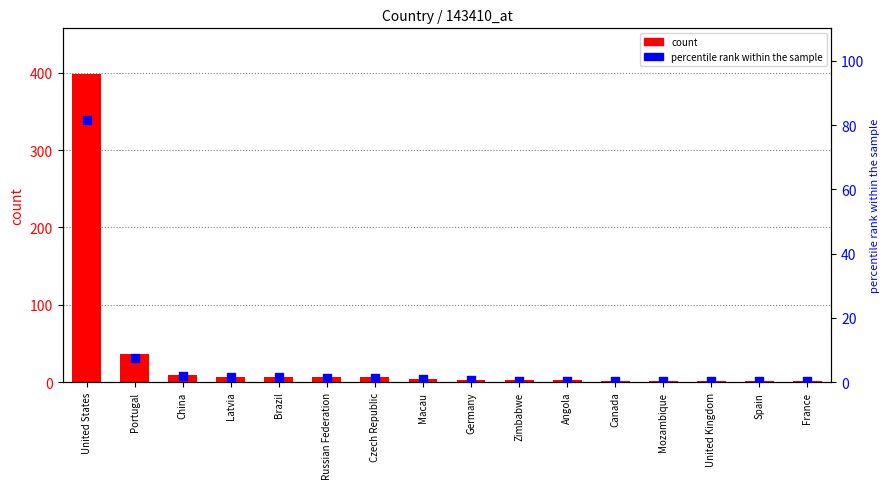

At how many categories does at least one series exceed 287?

1